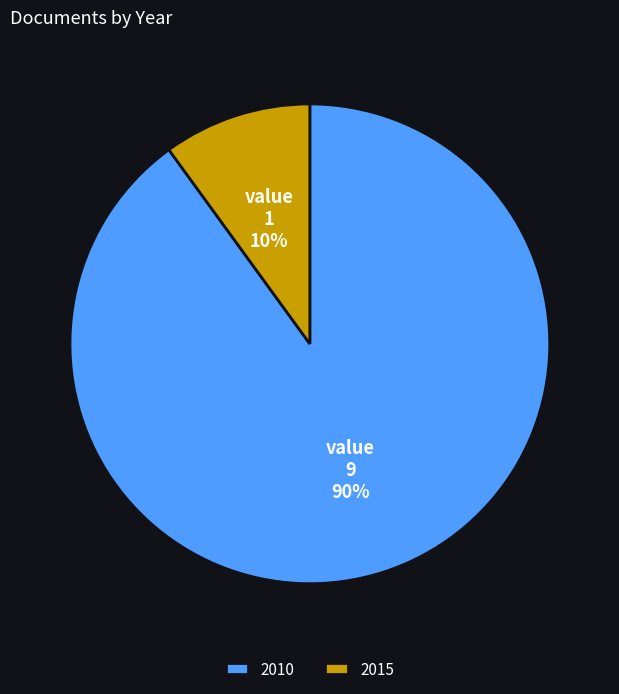

Is the sum of 2015 and 2010 greater than half?

Yes